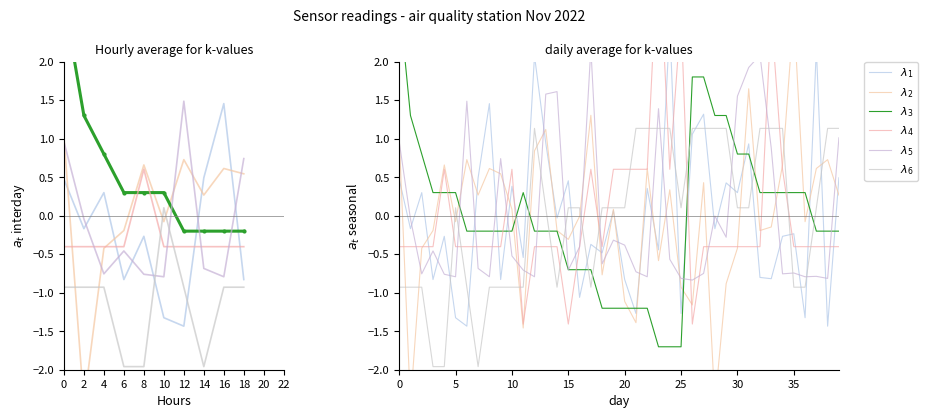

How many series are shown in this chart?

6